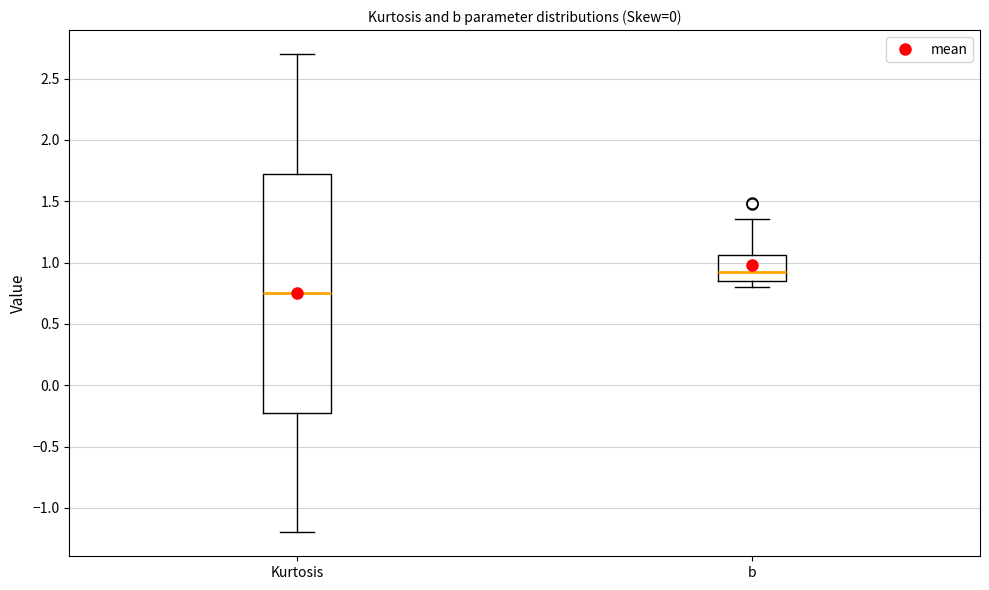

Where is the lower edge of the box for Kurtosis on the y-axis? The values are not printed on the chart, so give them approximately, as read against the axis.

-0.20